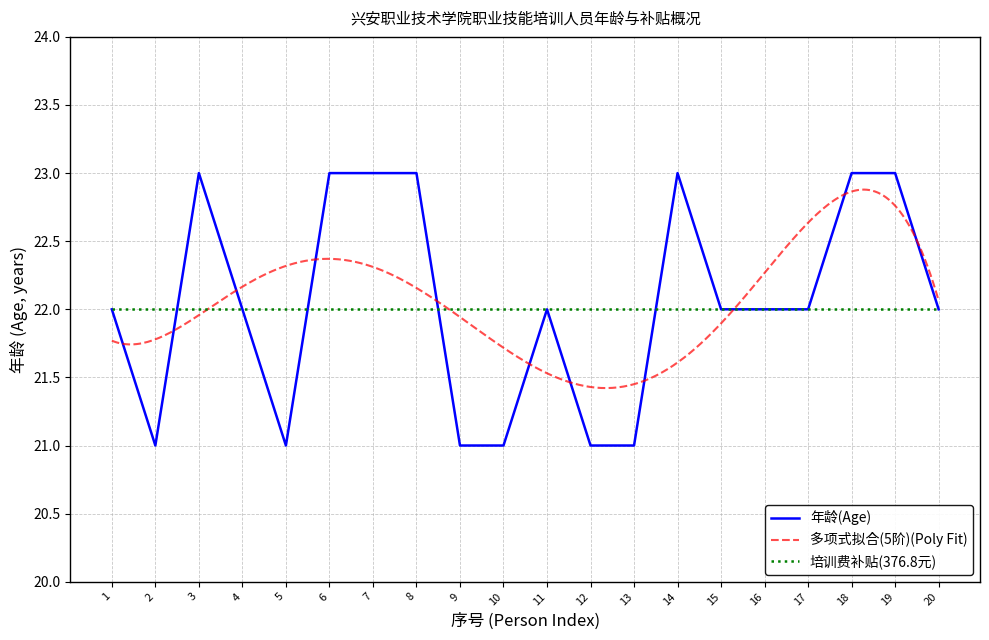

Is the value of 培训费补贴(376.8元) at 20 greater than the value of 年龄(Age) at 3?

No